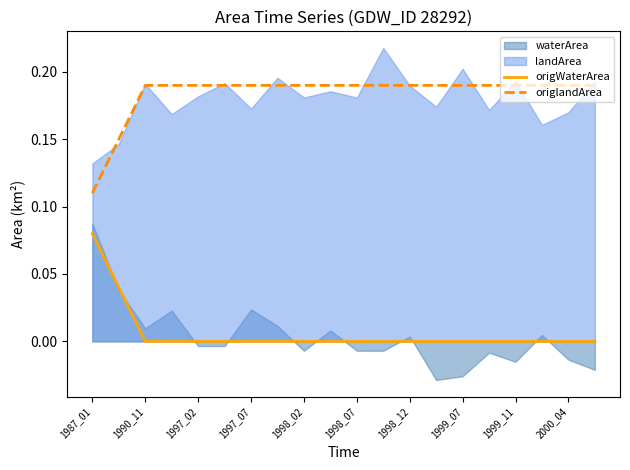

Which category has the highest value in the origWaterArea series?

1987_01